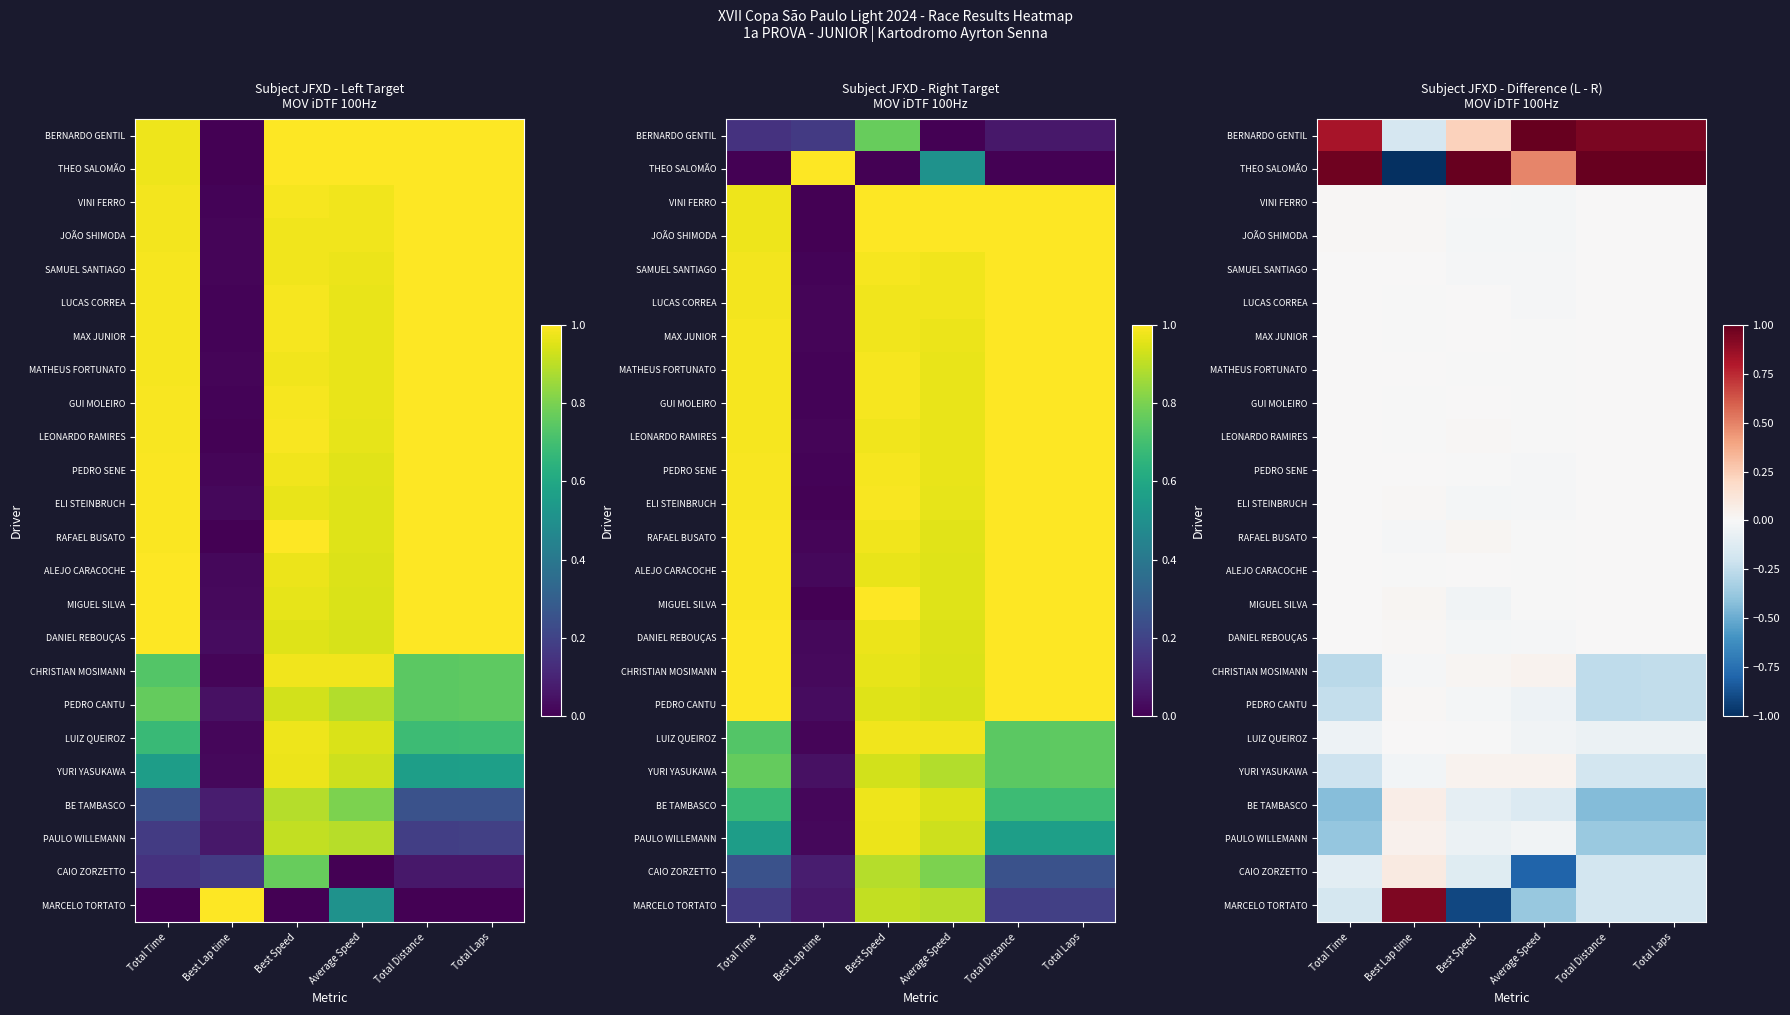

At which label does LEONARDO RAMIRES reach its peak?

Best Speed